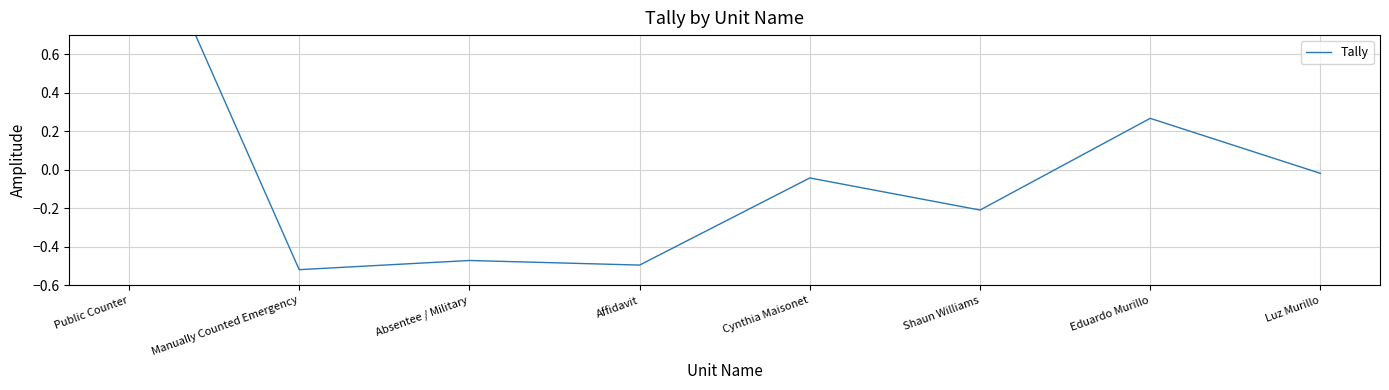

How many points are higher than both their immediate neighbors (excluding endpoints)?

3